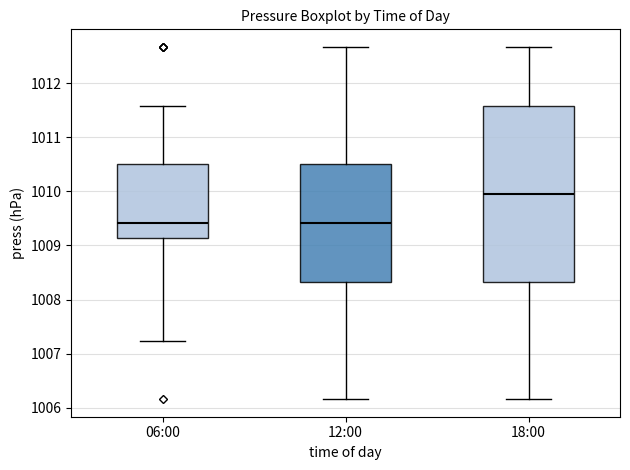

Reading left to right, read every box against the y-axis: the position of its median line, the range the box covers, and the ends of its whiskers. The values are not printed on the chart, so give them approximately, as read against the axis.

06:00: median 1009.4, box 1009.1 to 1010.5, whiskers 1007.2 to 1011.6
12:00: median 1009.4, box 1008.3 to 1010.5, whiskers 1006.2 to 1012.7
18:00: median 1010.0, box 1008.3 to 1011.6, whiskers 1006.2 to 1012.7